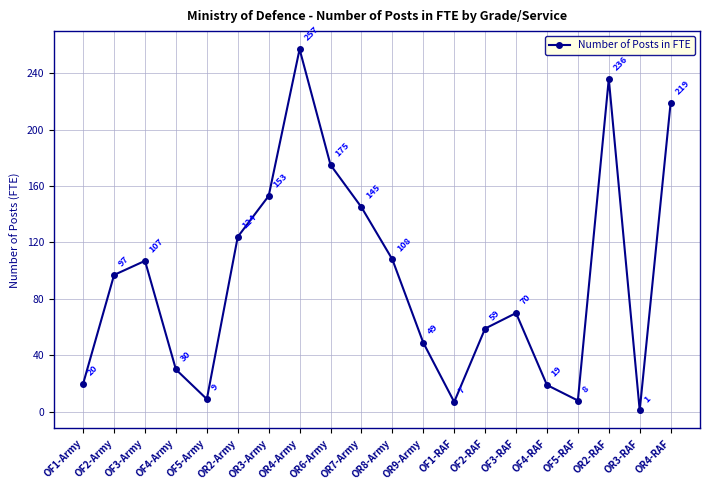

How many lines are shown in the chart?

1